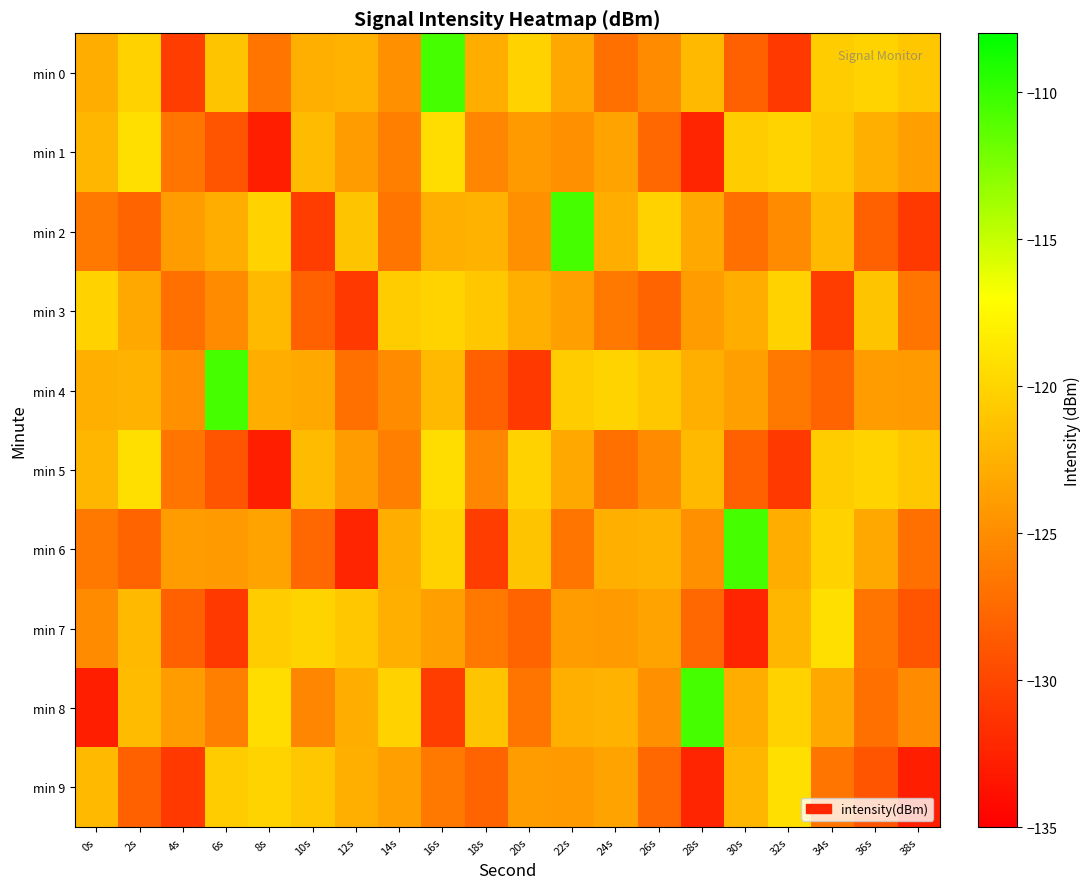

Reading left to right, what are all the values shown in this chart?

min 0: 0s=-122.8	2s=-120.2	4s=-130.6	6s=-121.1	8s=-126.7	10s=-122.6	12s=-122.3	14s=-124.8	16s=-110.5	18s=-122.7	20s=-120.2	22s=-123.1	24s=-127.0	26s=-125.1	28s=-121.8	30s=-128.1	32s=-130.9	34s=-120.6	36s=-120.1	38s=-120.9
min 1: 0s=-122.1	2s=-119.3	4s=-126.7	6s=-129.1	8s=-132.8	10s=-121.8	12s=-124.0	14s=-125.9	16s=-119.3	18s=-125.5	20s=-124.1	22s=-124.8	24s=-123.4	26s=-127.6	28s=-132.4	30s=-120.6	32s=-120.1	34s=-120.9	36s=-122.6	38s=-123.6
min 2: 0s=-126.5	2s=-127.9	4s=-124.0	6s=-122.8	8s=-120.2	10s=-130.6	12s=-121.1	14s=-126.7	16s=-122.6	18s=-122.3	20s=-124.8	22s=-110.5	24s=-122.7	26s=-120.2	28s=-123.1	30s=-127.0	32s=-125.1	34s=-121.8	36s=-128.1	38s=-130.9
min 3: 0s=-120.2	2s=-123.1	4s=-127.0	6s=-125.1	8s=-121.8	10s=-128.1	12s=-130.9	14s=-120.6	16s=-120.1	18s=-120.9	20s=-122.6	22s=-123.6	24s=-126.5	26s=-127.9	28s=-124.0	30s=-122.8	32s=-120.2	34s=-130.6	36s=-121.1	38s=-126.7
min 4: 0s=-122.6	2s=-122.3	4s=-124.8	6s=-110.5	8s=-122.7	10s=-123.1	12s=-127.0	14s=-125.1	16s=-121.8	18s=-128.1	20s=-130.9	22s=-120.6	24s=-120.1	26s=-120.9	28s=-122.6	30s=-123.6	32s=-126.5	34s=-127.9	36s=-124.0	38s=-124.1
min 5: 0s=-122.1	2s=-119.3	4s=-126.7	6s=-129.1	8s=-132.8	10s=-121.8	12s=-124.0	14s=-125.9	16s=-119.3	18s=-125.5	20s=-120.2	22s=-123.1	24s=-127.0	26s=-125.1	28s=-121.8	30s=-128.1	32s=-130.9	34s=-120.6	36s=-120.1	38s=-120.9
min 6: 0s=-126.5	2s=-127.9	4s=-124.0	6s=-124.1	8s=-123.4	10s=-127.6	12s=-132.4	14s=-122.8	16s=-120.2	18s=-130.6	20s=-121.1	22s=-126.7	24s=-122.6	26s=-122.3	28s=-124.8	30s=-110.5	32s=-122.7	34s=-120.2	36s=-123.1	38s=-127.0
min 7: 0s=-125.1	2s=-121.8	4s=-128.1	6s=-130.9	8s=-120.6	10s=-120.1	12s=-120.9	14s=-122.6	16s=-123.6	18s=-126.5	20s=-127.9	22s=-124.0	24s=-124.1	26s=-123.4	28s=-127.6	30s=-132.4	32s=-122.1	34s=-119.3	36s=-126.7	38s=-129.1
min 8: 0s=-132.8	2s=-121.8	4s=-124.0	6s=-125.9	8s=-119.3	10s=-125.5	12s=-122.8	14s=-120.2	16s=-130.6	18s=-121.1	20s=-126.7	22s=-122.6	24s=-122.3	26s=-124.8	28s=-110.5	30s=-122.7	32s=-120.2	34s=-123.1	36s=-127.0	38s=-125.1
min 9: 0s=-121.8	2s=-128.1	4s=-130.9	6s=-120.6	8s=-120.1	10s=-120.9	12s=-122.6	14s=-123.6	16s=-126.5	18s=-127.9	20s=-124.0	22s=-124.1	24s=-123.4	26s=-127.6	28s=-132.4	30s=-122.1	32s=-119.3	34s=-126.7	36s=-129.1	38s=-132.8